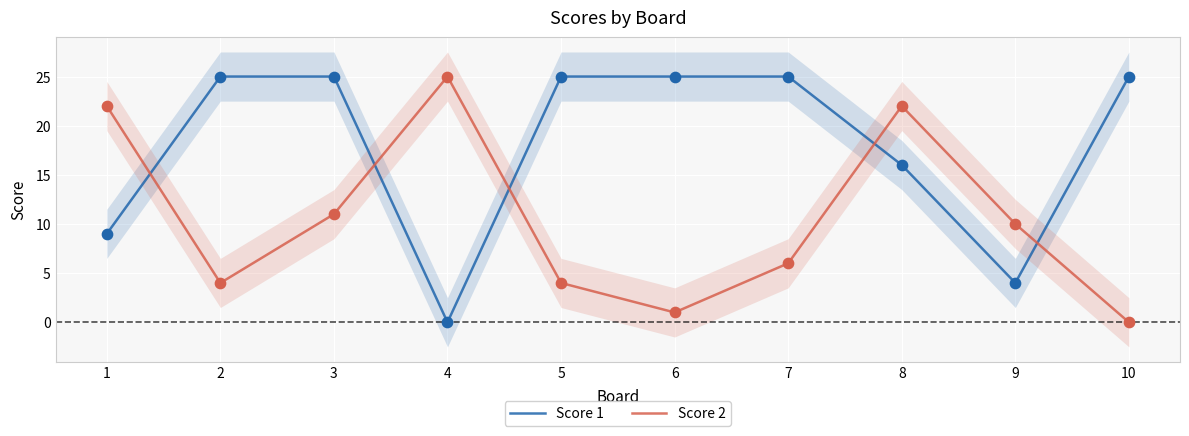

At which category is the sum across all series the highest?

8